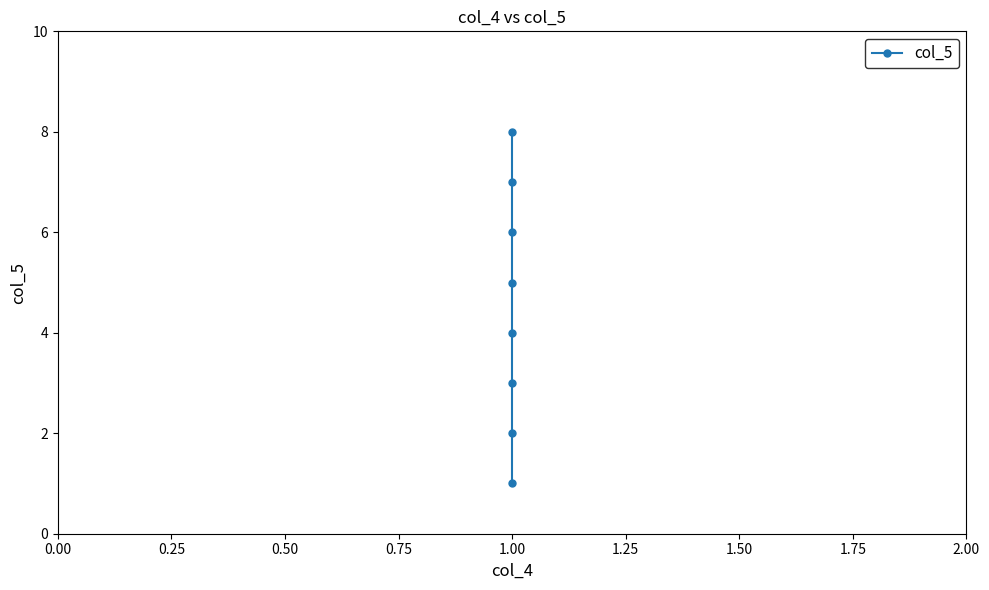

How many values exceed 5?

3